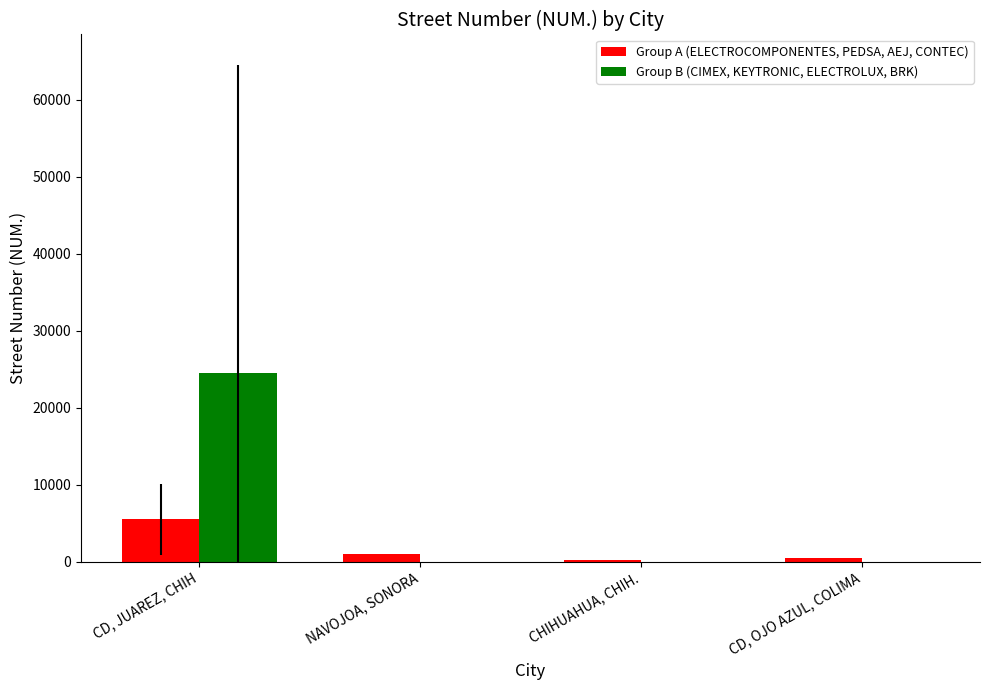

Count the number of data series in this chart.

2